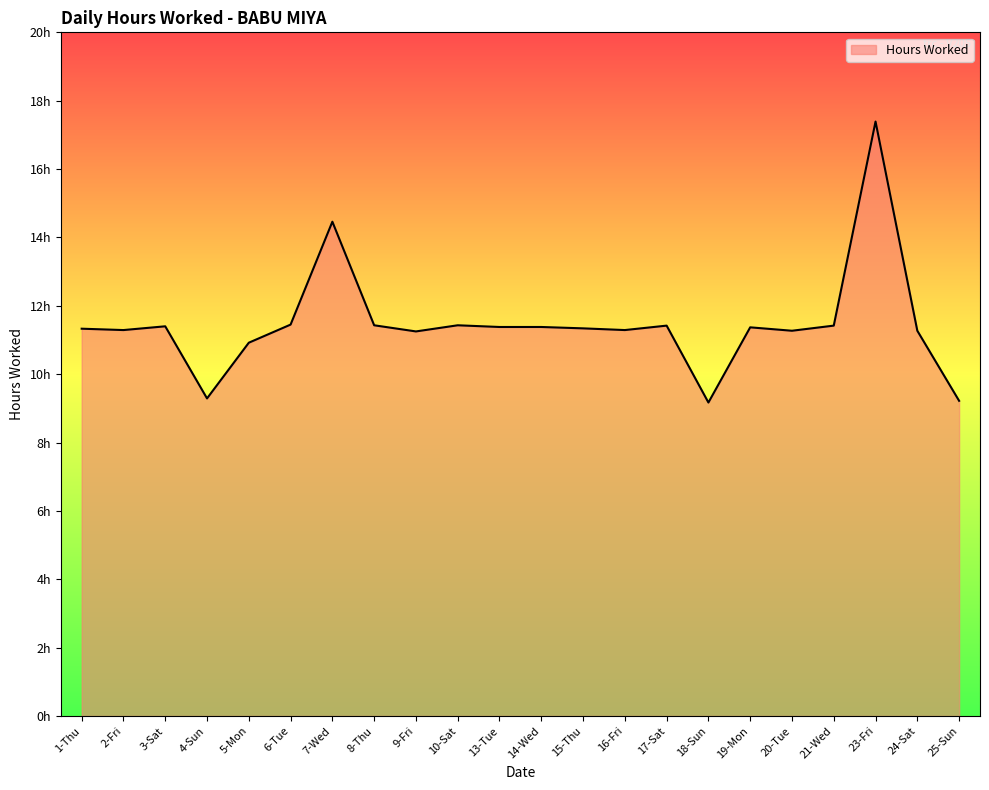

What is the greatest value displayed?

17.4